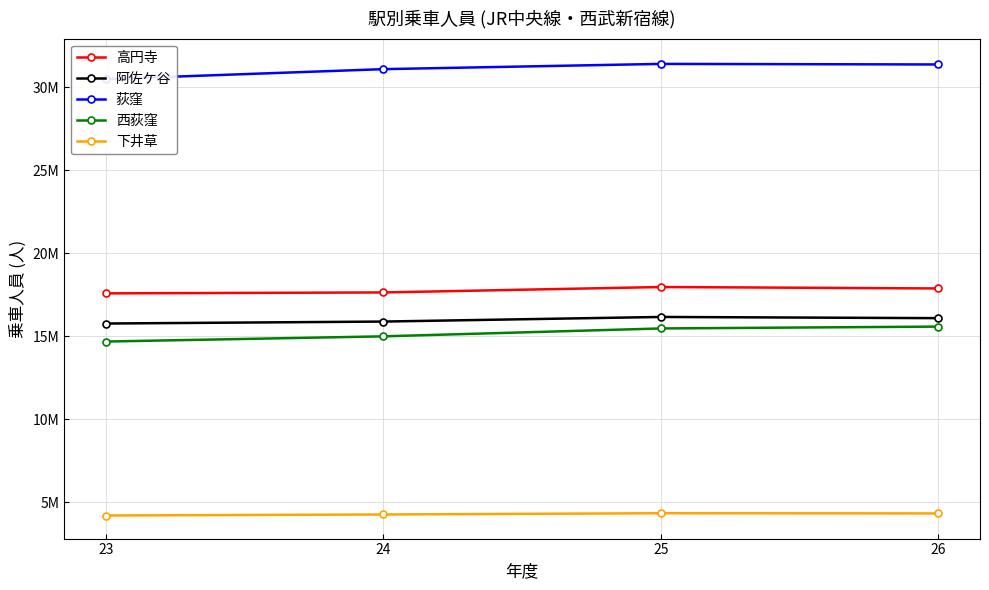

True or false: 高円寺 and 荻窪 cross at least once.

False